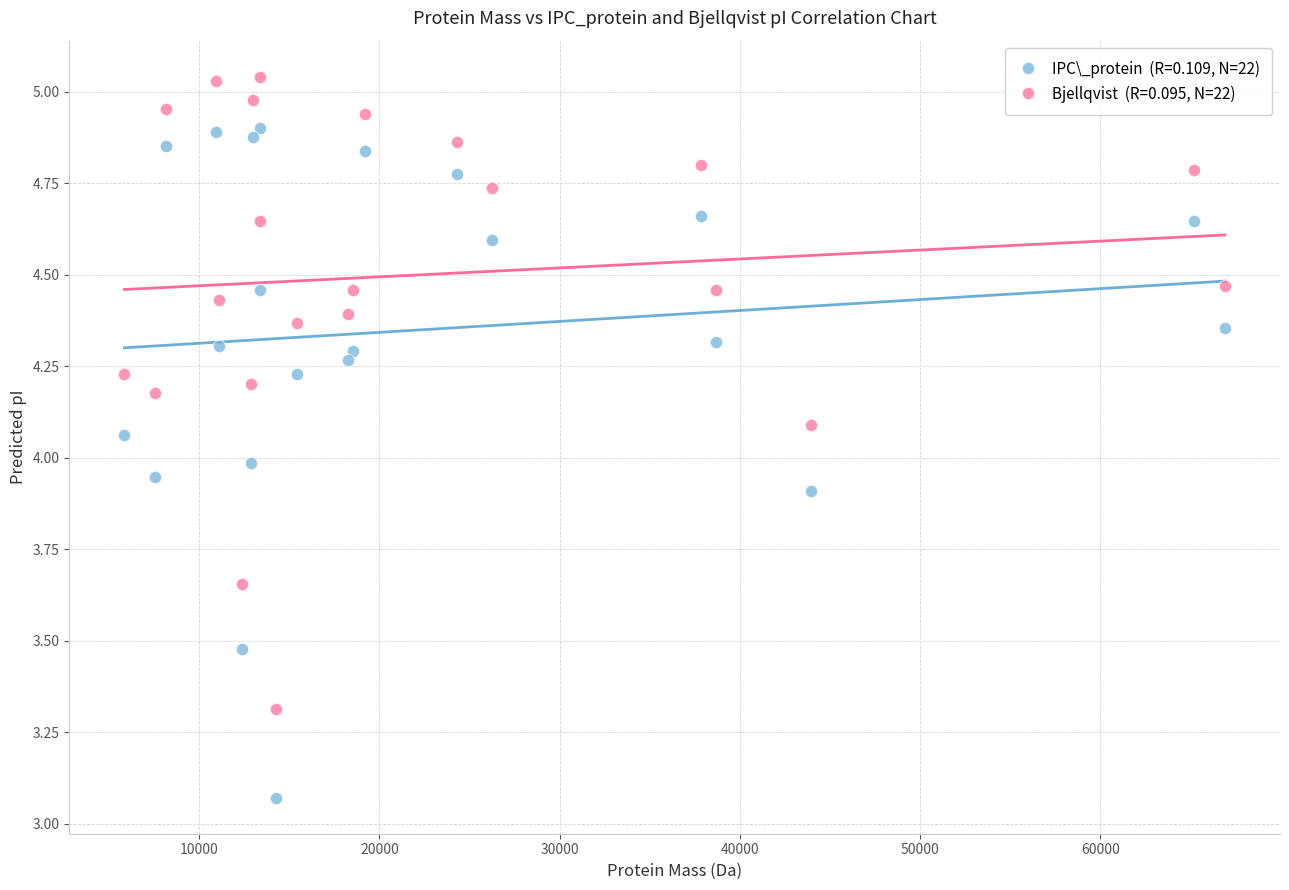

Across all data points, what is the range of Y values (max minus min)?

2.0